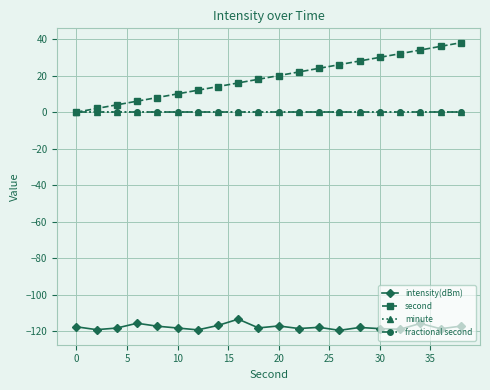

Is this an area chart (filled region under the line)?

No